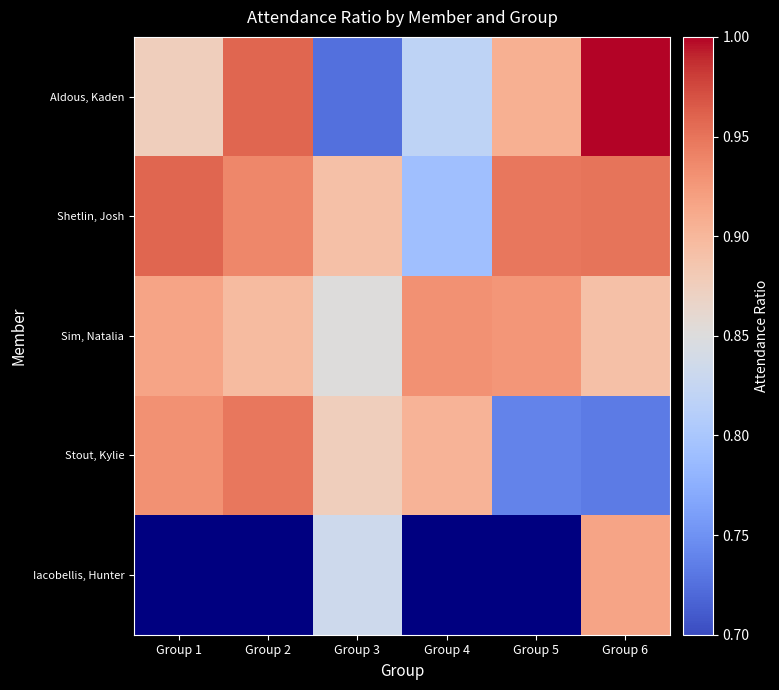

What is the average value of the Aldous, Kaden series?

0.9